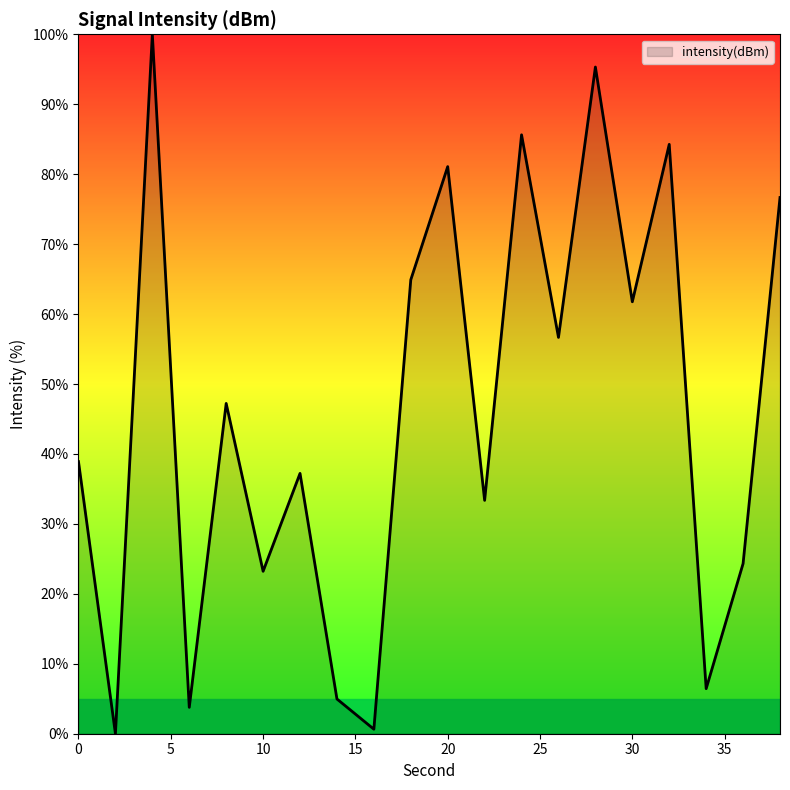

What is the maximum value shown in the chart?

100.0